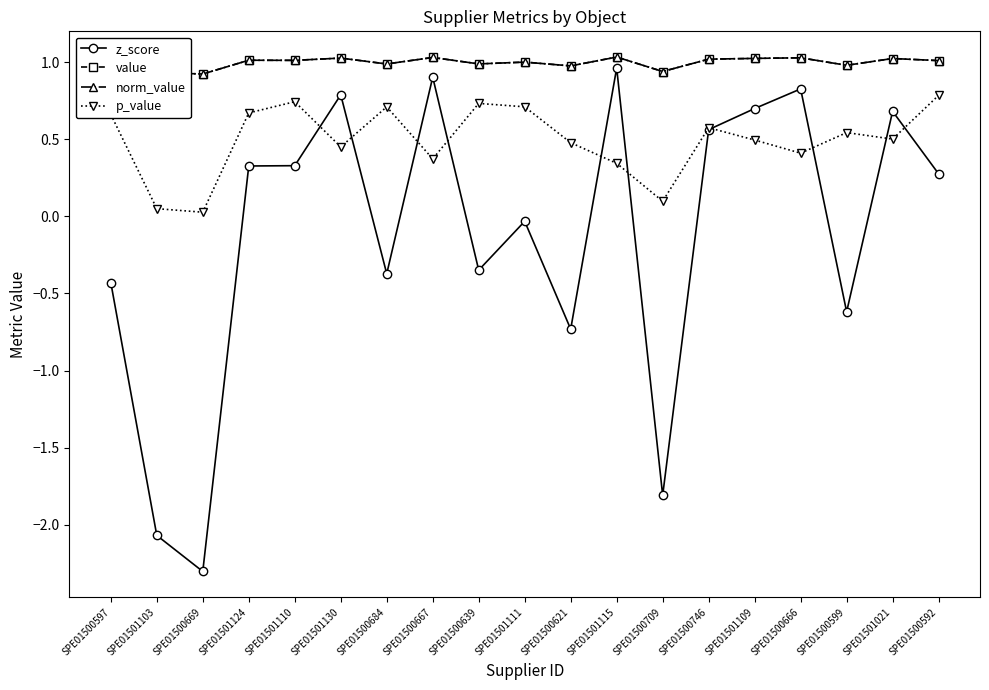

What position from the left is SPE01500621?

11